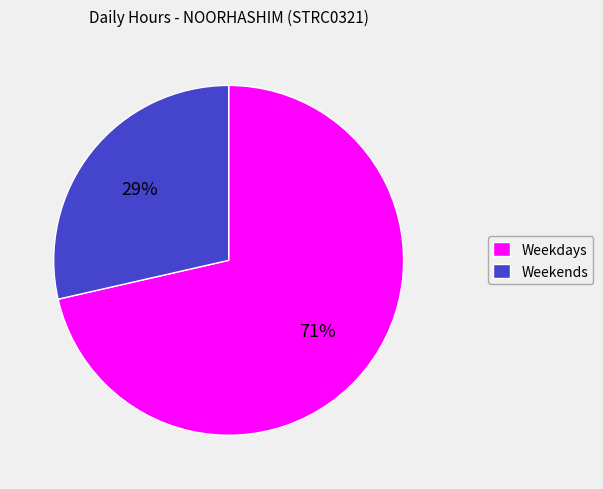

To the nearest percent, what is the combined percentage of Weekdays and Weekends?

100%